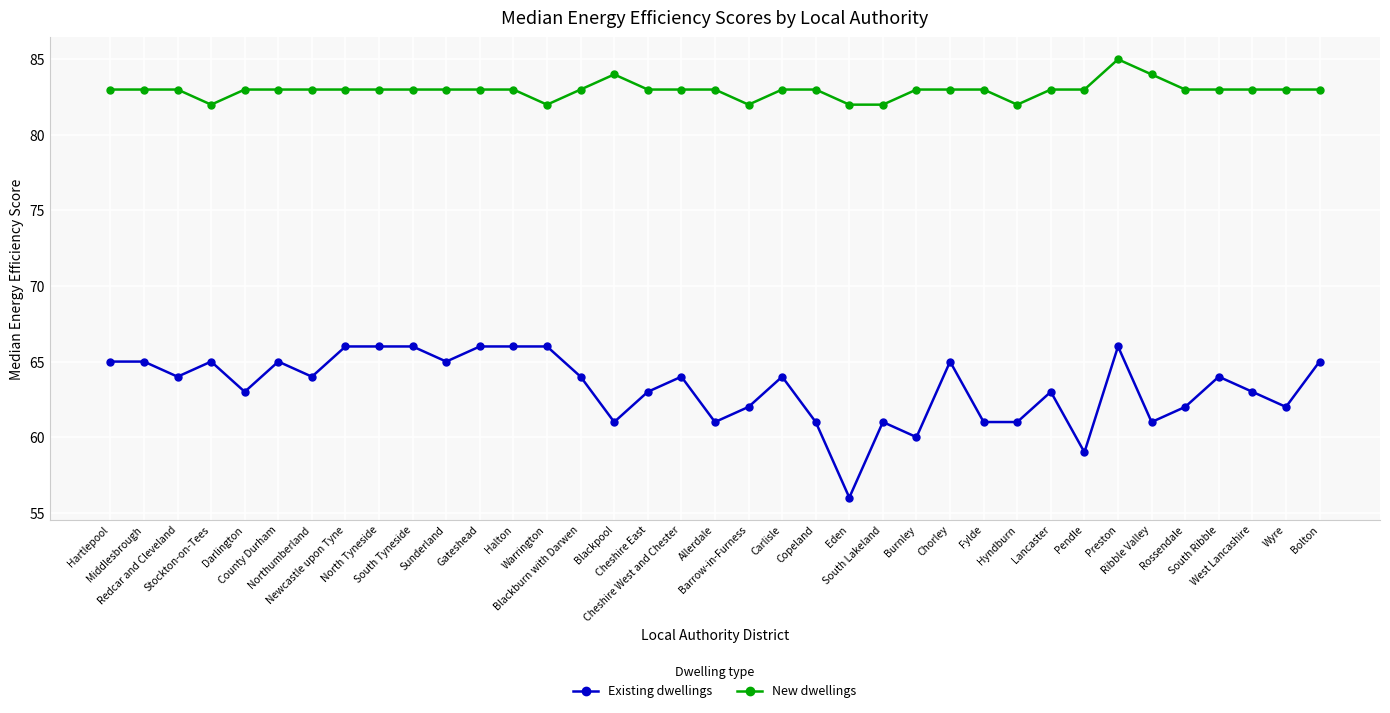

What is the difference between the maximum and minimum values in the New dwellings series?

3